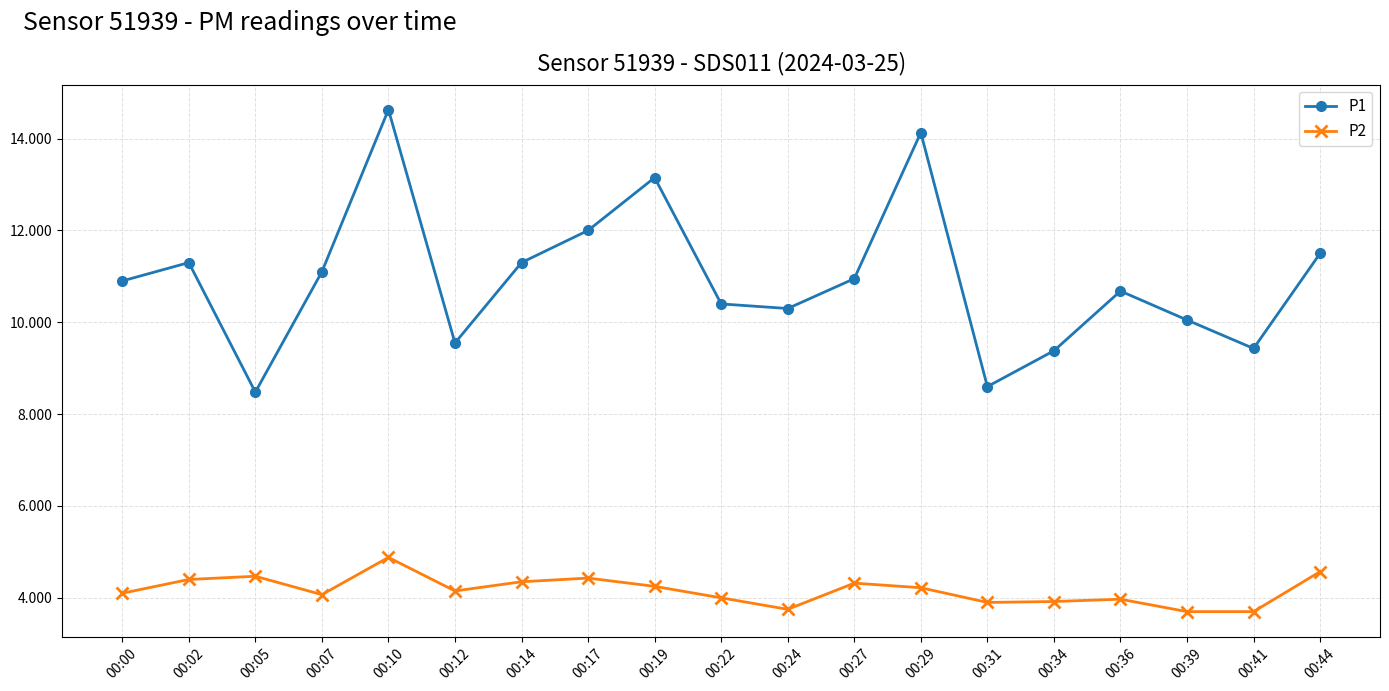

Which series has the largest range (max minus min)?

P1